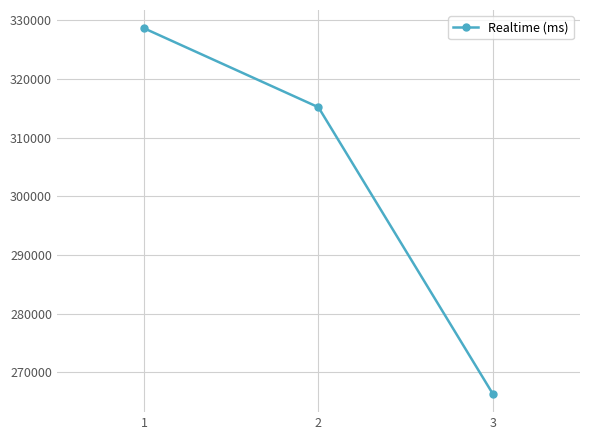

List the labels in order of value, largest first.

1, 2, 3